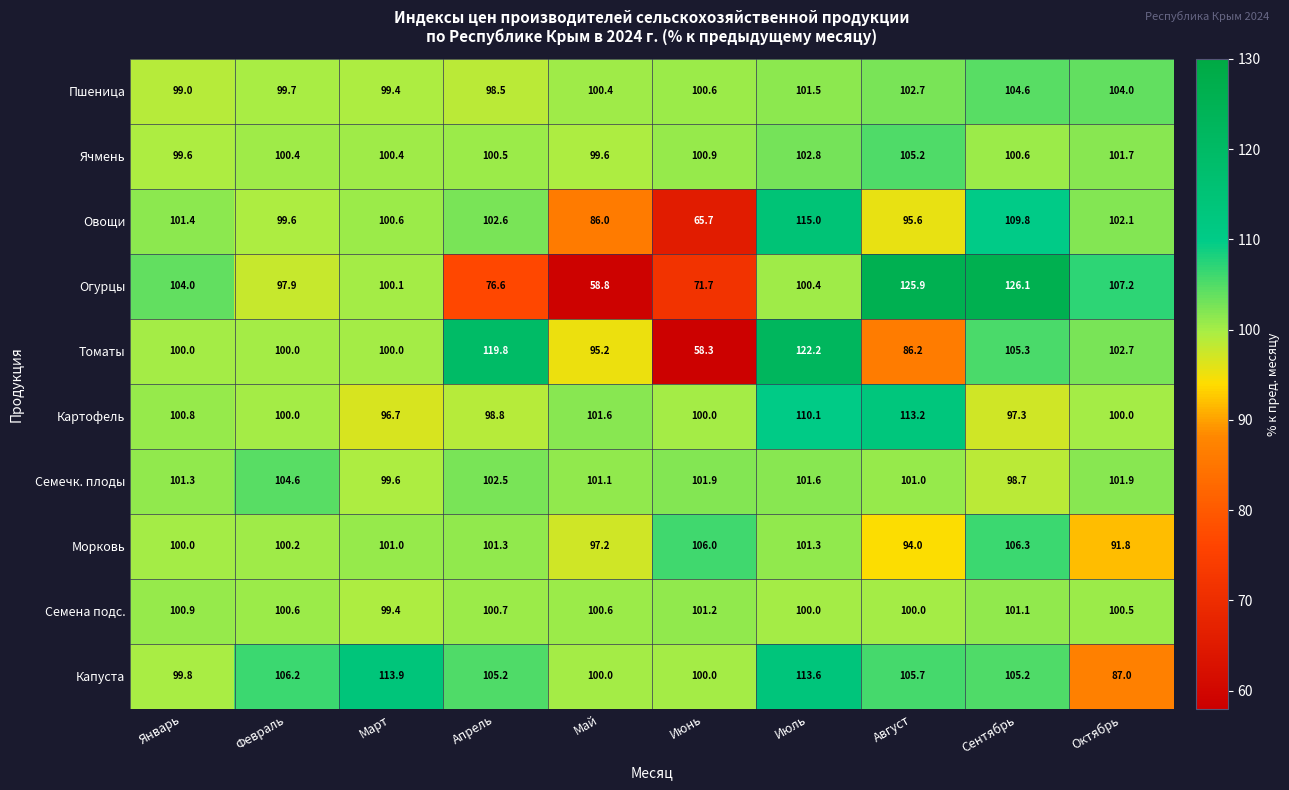

Is it true that Овощи equals 178.3 at Апрель?

False